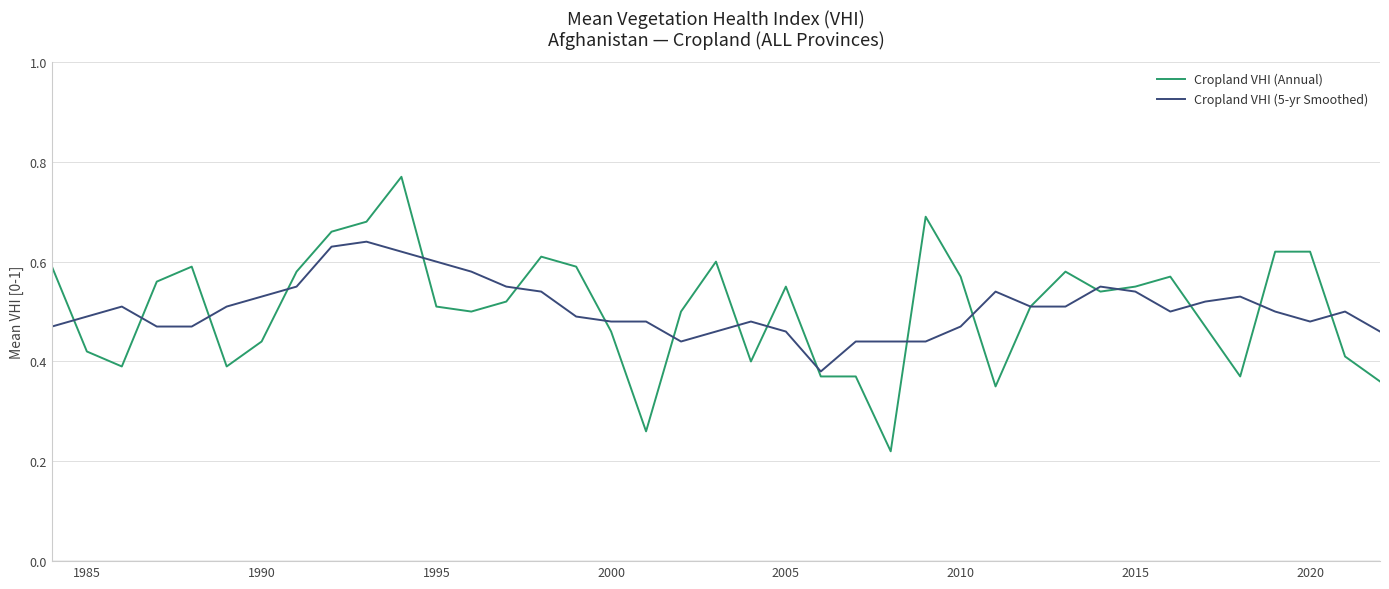

What is the sum of all Cropland VHI (Annual) values?

19.7